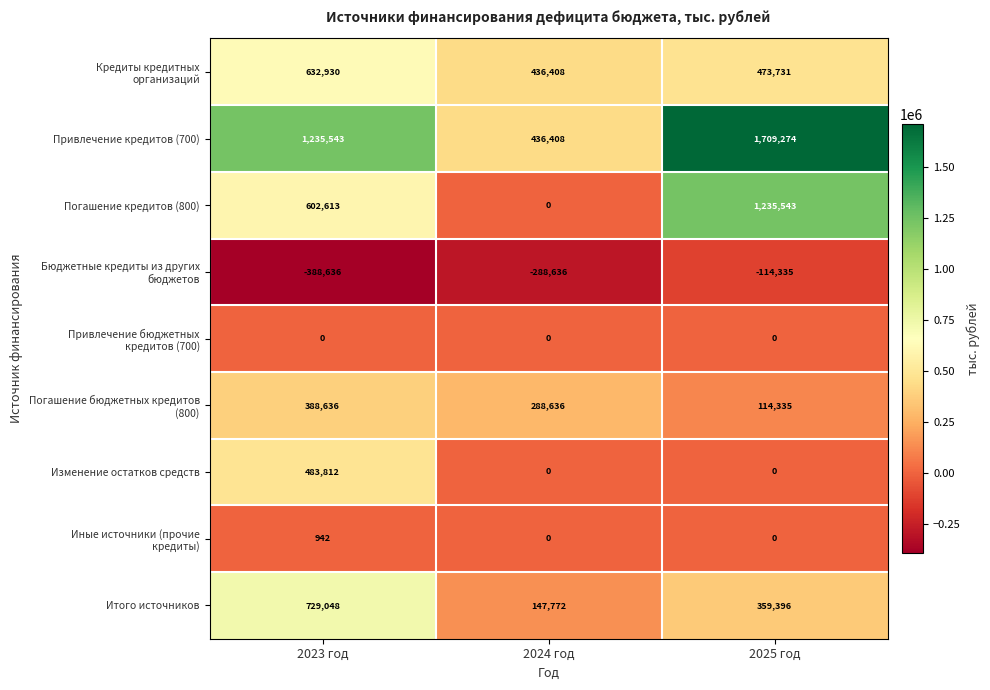

What is the sum of the Итого источников values at 2024 год and 2025 год?

507168